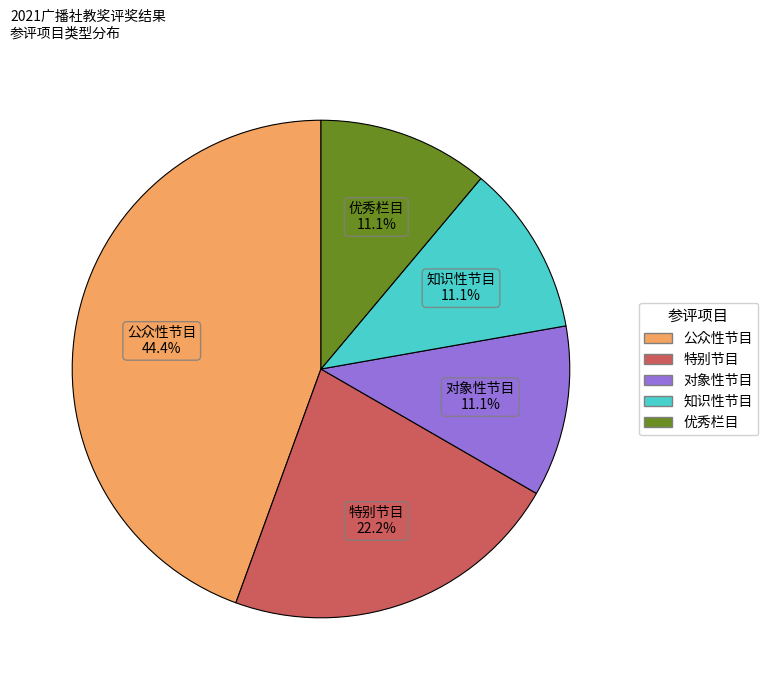

To the nearest percent, what is the combined percentage of 优秀栏目 and 公众性节目?

56%